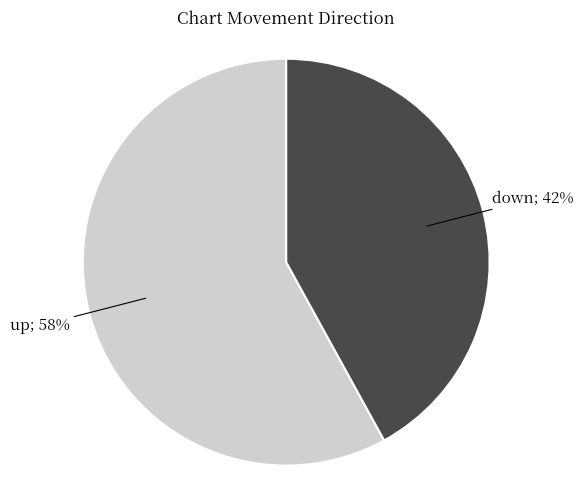

Does any single category account for the majority?

Yes